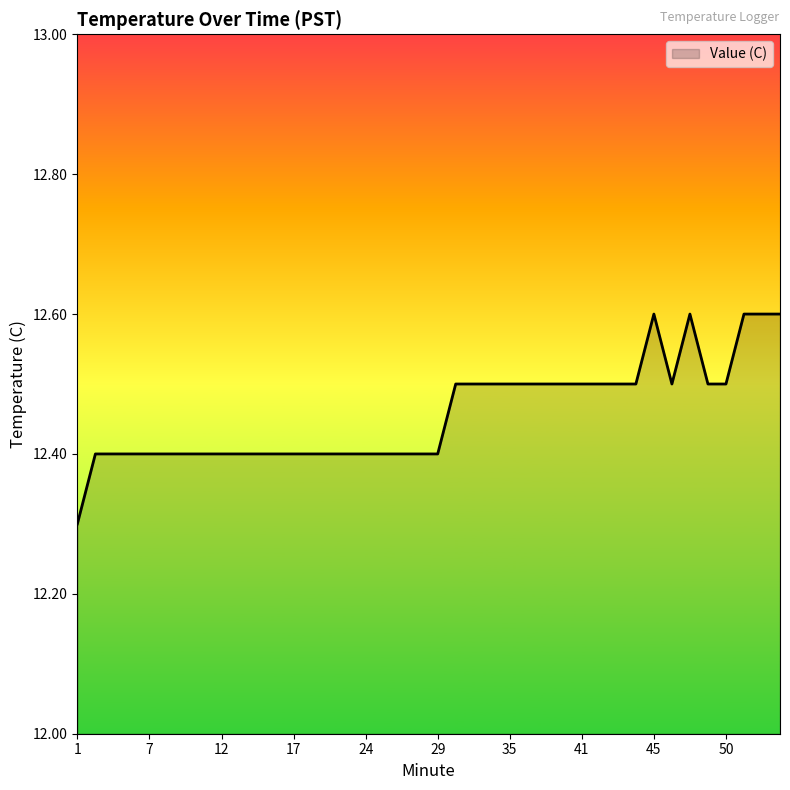

What is the greatest value displayed?

12.6